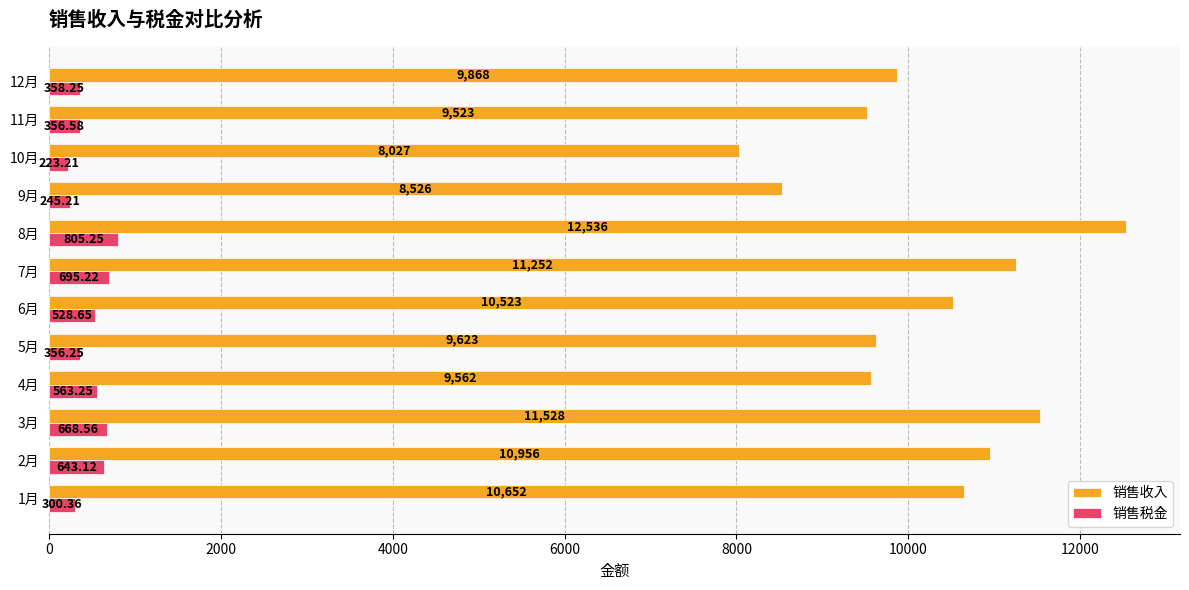

Which series has the largest range (max minus min)?

销售收入